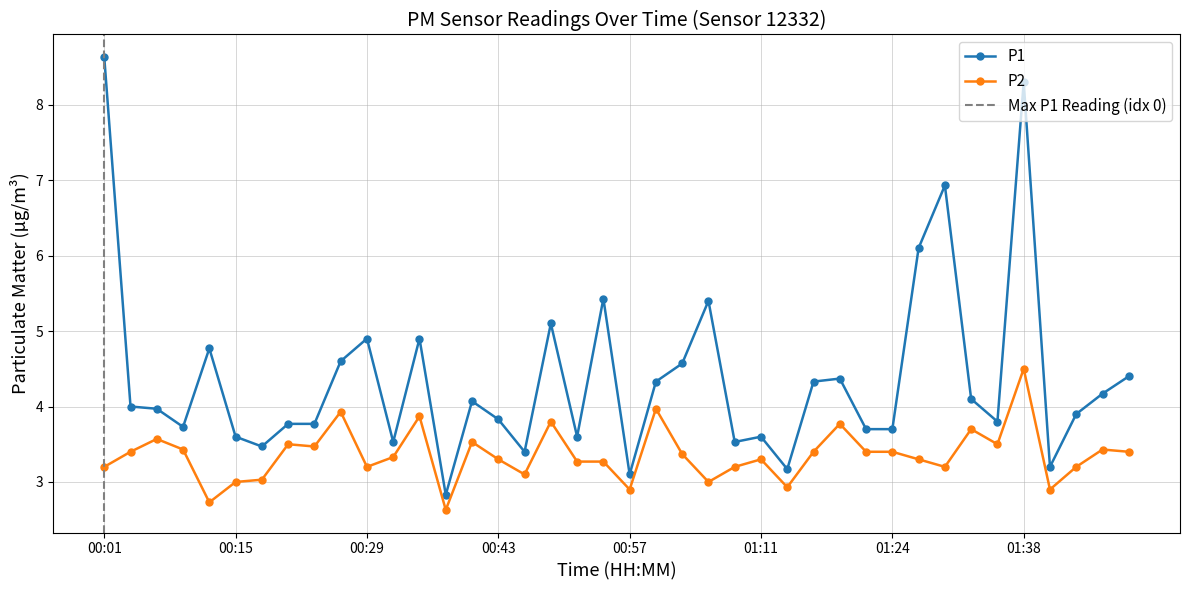

At which label is P1 closest to 5?

00:29